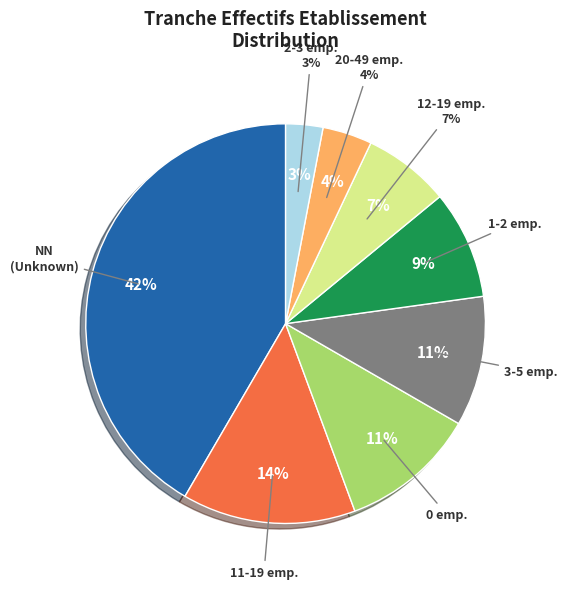

How many segments does this pie chart have?

8